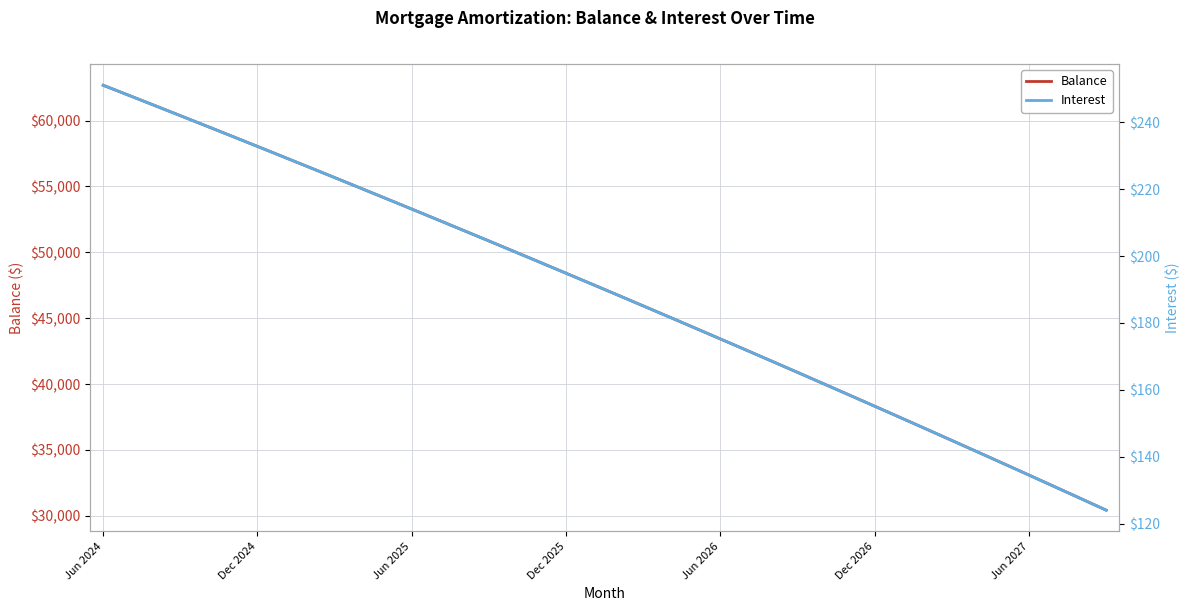

Rank the series by their average value, from lowest to highest.

Interest, Balance